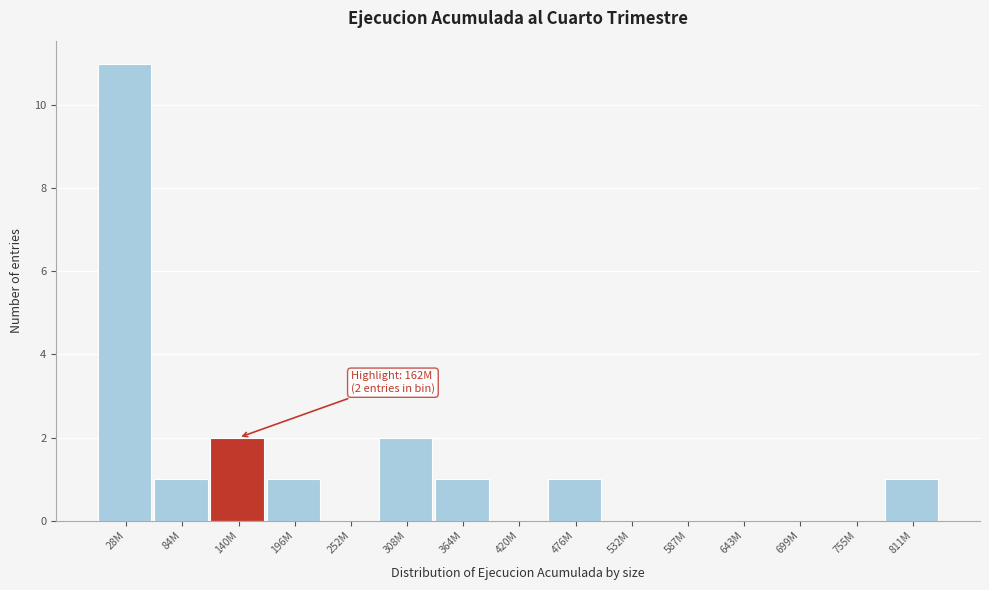

Reading left to right, what are all the values shown in this chart?

28M=11	84M=1	140M=2	196M=1	252M=0	308M=2	364M=1	420M=0	476M=1	532M=0	587M=0	643M=0	699M=0	755M=0	811M=1